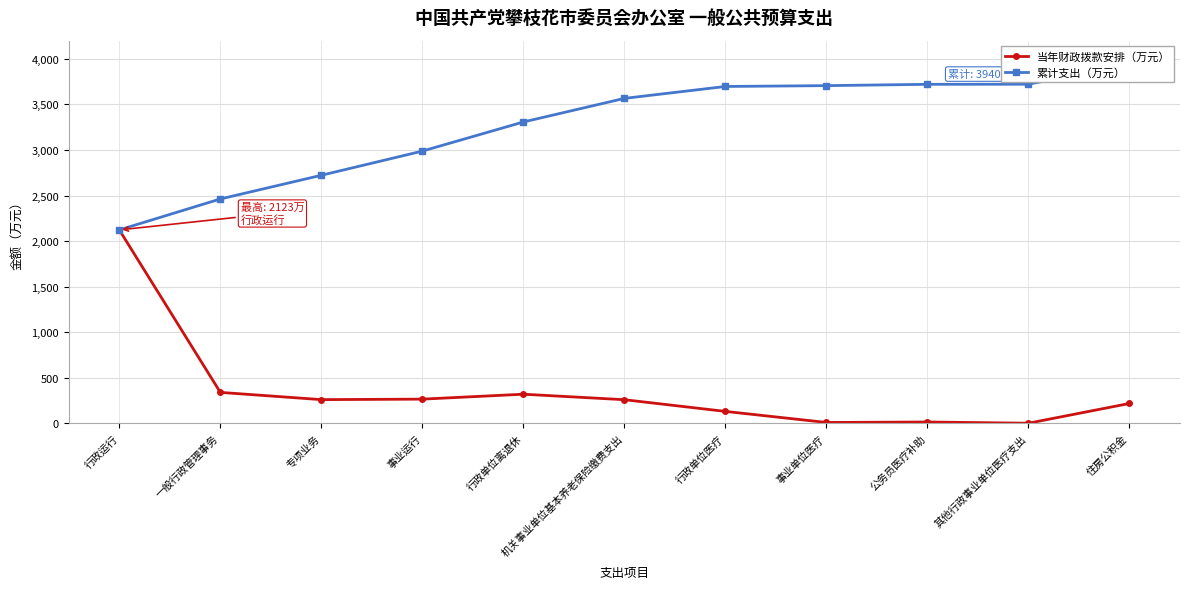

Reading left to right, transcribe all the data shown in this chart.

当年财政拨款安排（万元）: 2123.0	339.5	260.0	265.4	319.5	259.1	130.7	9.2	14.4	1.2	218.0
累计支出（万元）: 2123.0	2462.5	2722.5	2987.9	3307.4	3566.5	3697.2	3706.4	3720.8	3722.1	3940.0